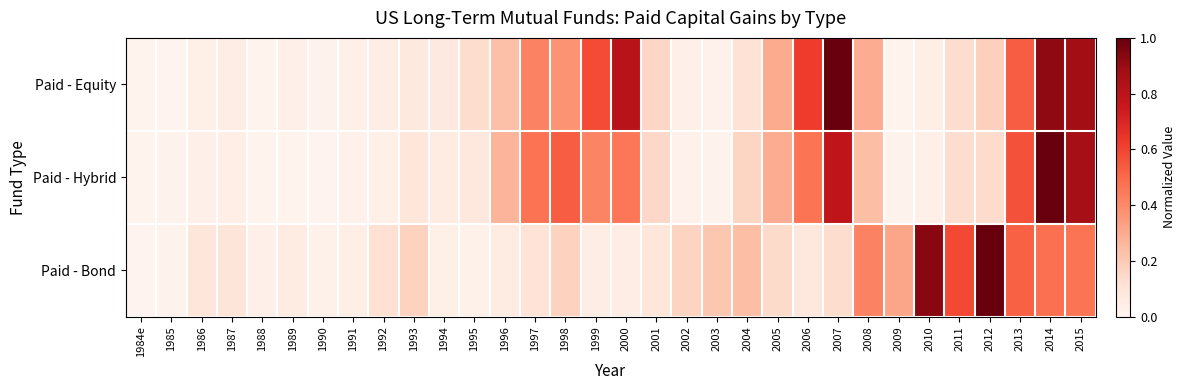

List the series in order of their overall mean, highest first.

Paid - Equity, Paid - Hybrid, Paid - Bond